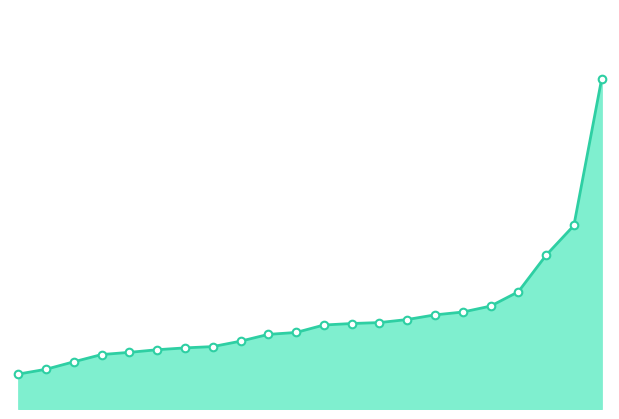

Is this an area chart (filled region under the line)?

Yes